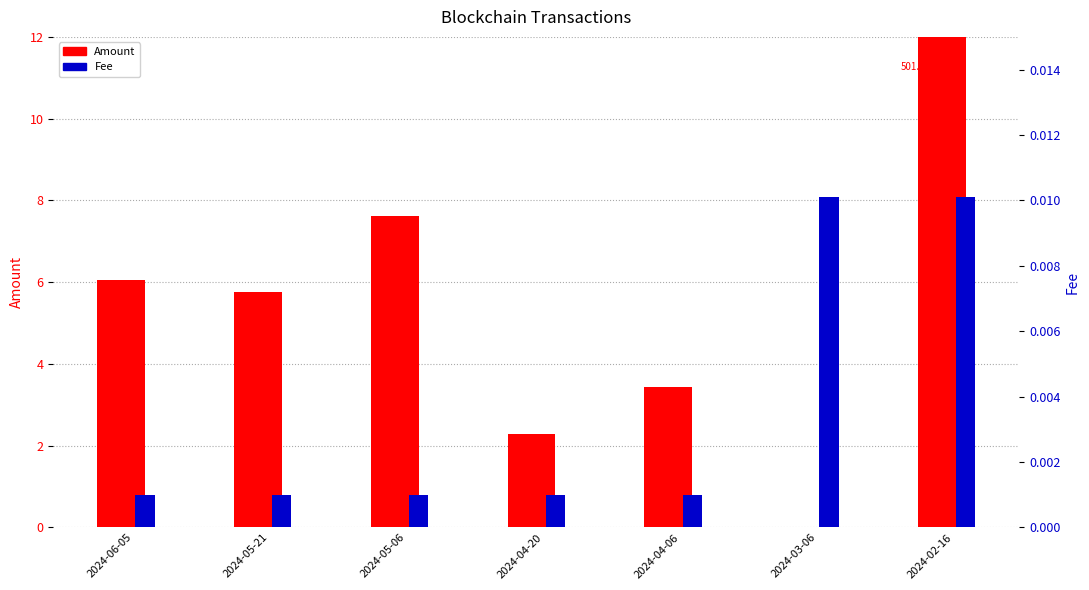

True or false: Fee has a value of 0.0 at 2024-03-06.

True